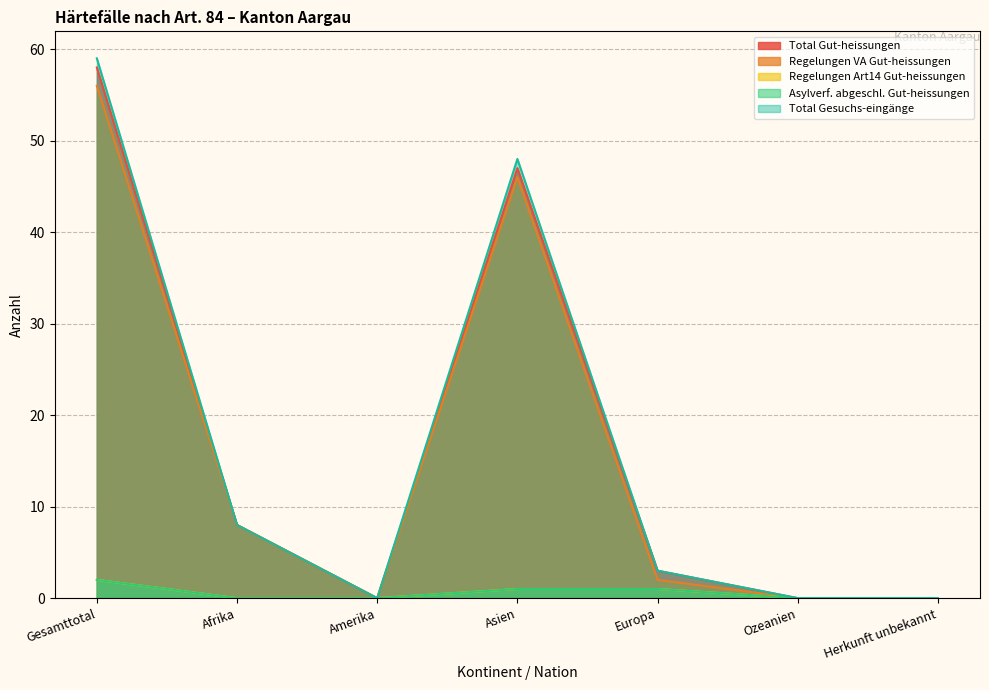

Reading right to left, extract all data points from this chart.

Total Gut-heissungen: Herkunft unbekannt=0	Ozeanien=0	Europa=3	Asien=47	Amerika=0	Afrika=8	Gesamttotal=58
Regelungen VA Gut-heissungen: Herkunft unbekannt=0	Ozeanien=0	Europa=2	Asien=46	Amerika=0	Afrika=8	Gesamttotal=56
Regelungen Art14 Gut-heissungen: Herkunft unbekannt=0	Ozeanien=0	Europa=1	Asien=1	Amerika=0	Afrika=0	Gesamttotal=2
Asylverf. abgeschl. Gut-heissungen: Herkunft unbekannt=0	Ozeanien=0	Europa=1	Asien=1	Amerika=0	Afrika=0	Gesamttotal=2
Total Gesuchs-eingänge: Herkunft unbekannt=0	Ozeanien=0	Europa=3	Asien=48	Amerika=0	Afrika=8	Gesamttotal=59